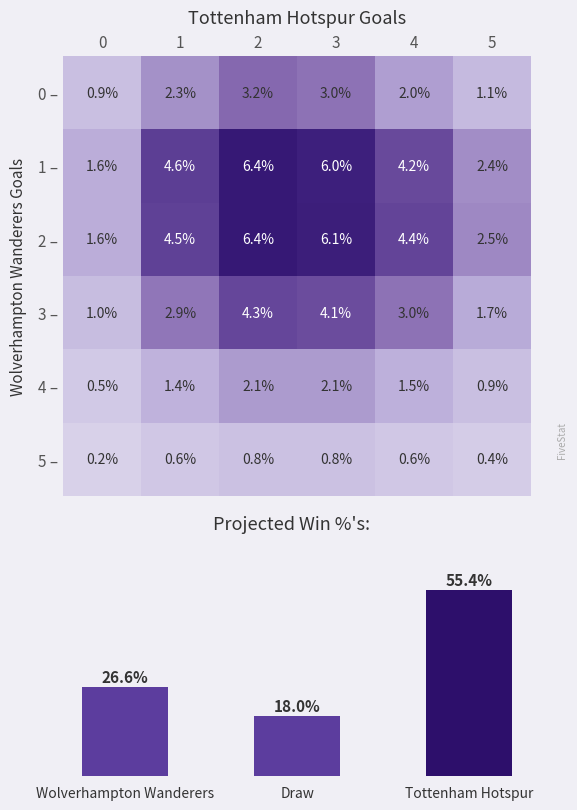

Is it true that 4 equals 31 at 4?

True